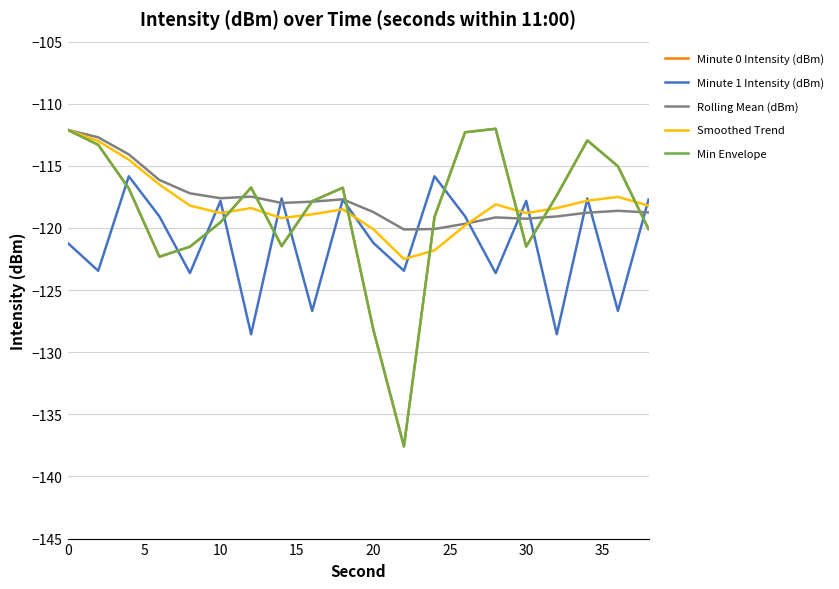

Which series ends up on top after the final intersection of Minute 0 Intensity (dBm) and Minute 1 Intensity (dBm)?

Minute 1 Intensity (dBm)